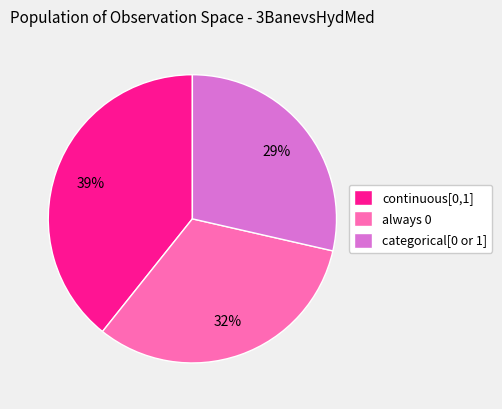

Count the number of slices in the pie.

3